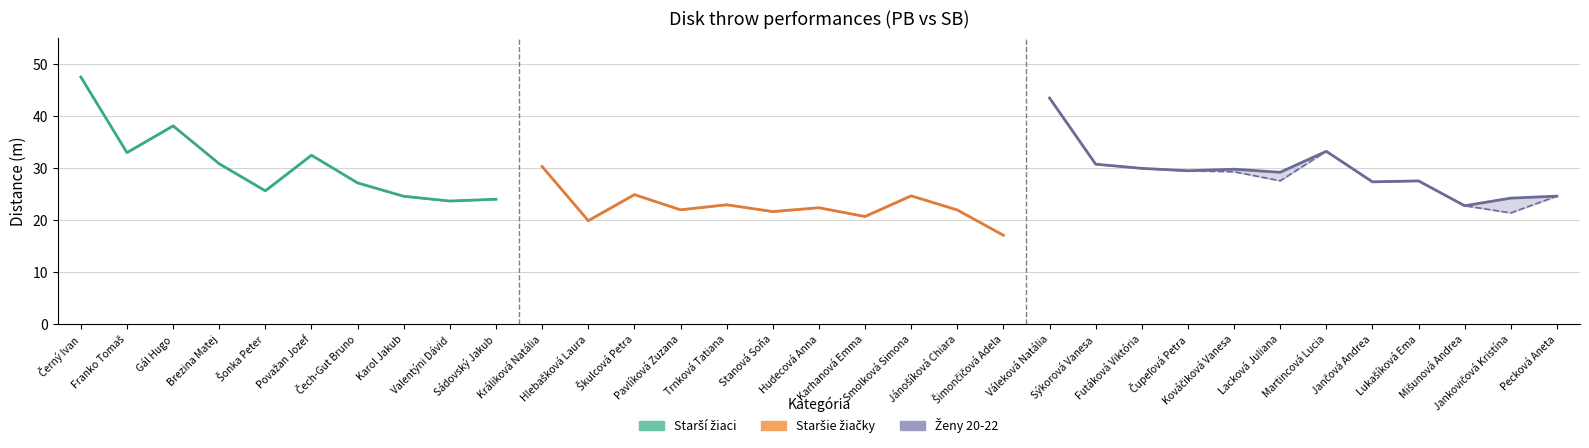

True or false: SB has a value of 24.9 at Škulcová Petra.

True